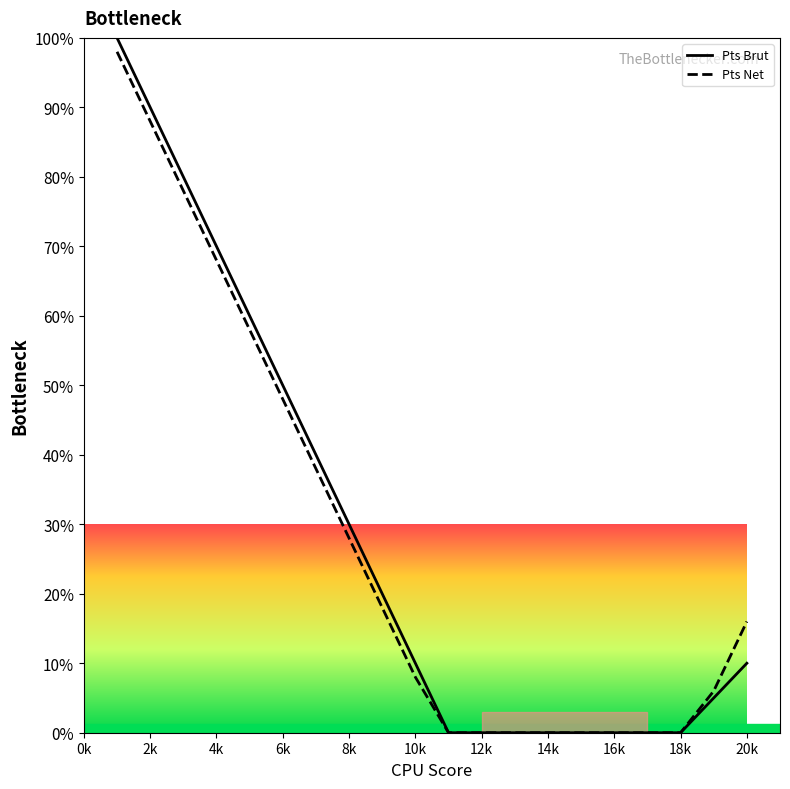

Which series has the widest spread of values?

Pts Brut